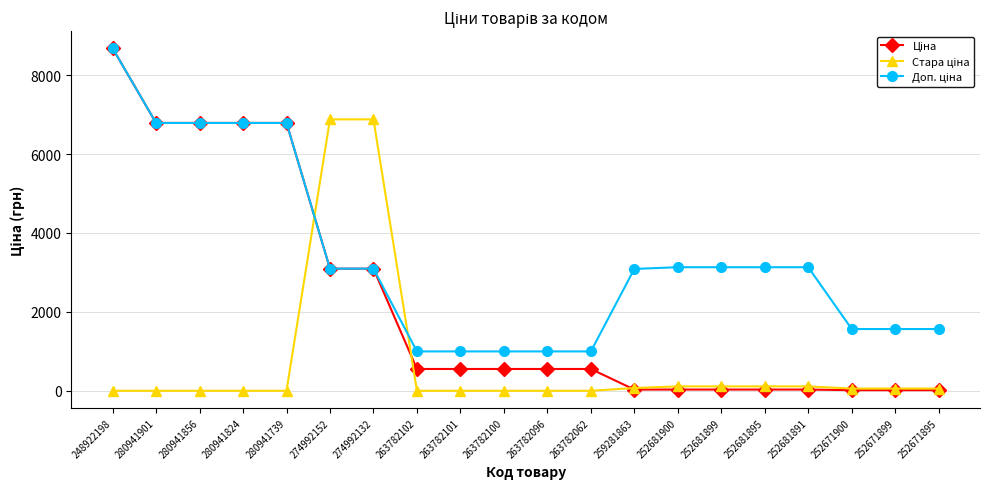

What is the total value across all series at 280941824?

13574.3